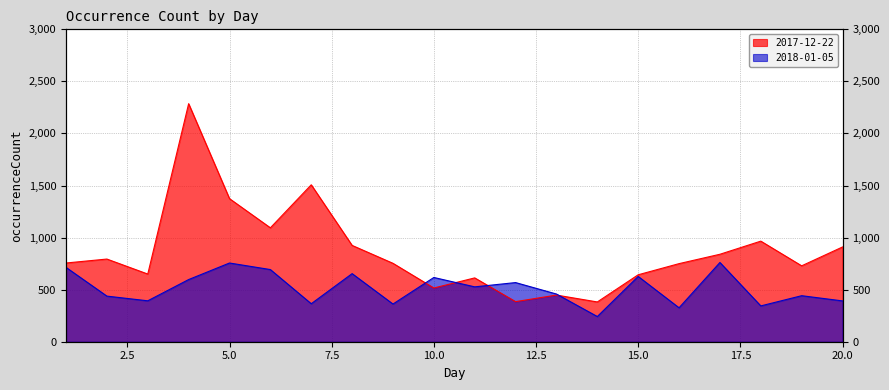

At which category does the chart reach its peak across all series?

4